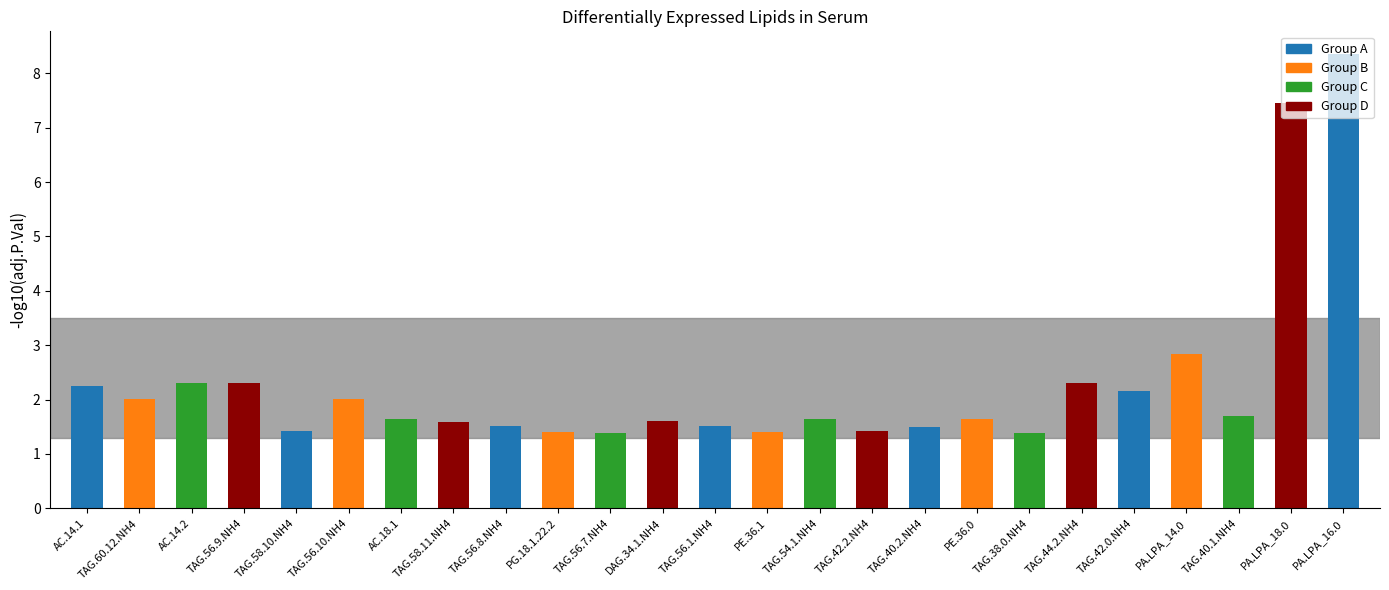

Which category has the highest value across all series?

PA.LPA_16.0